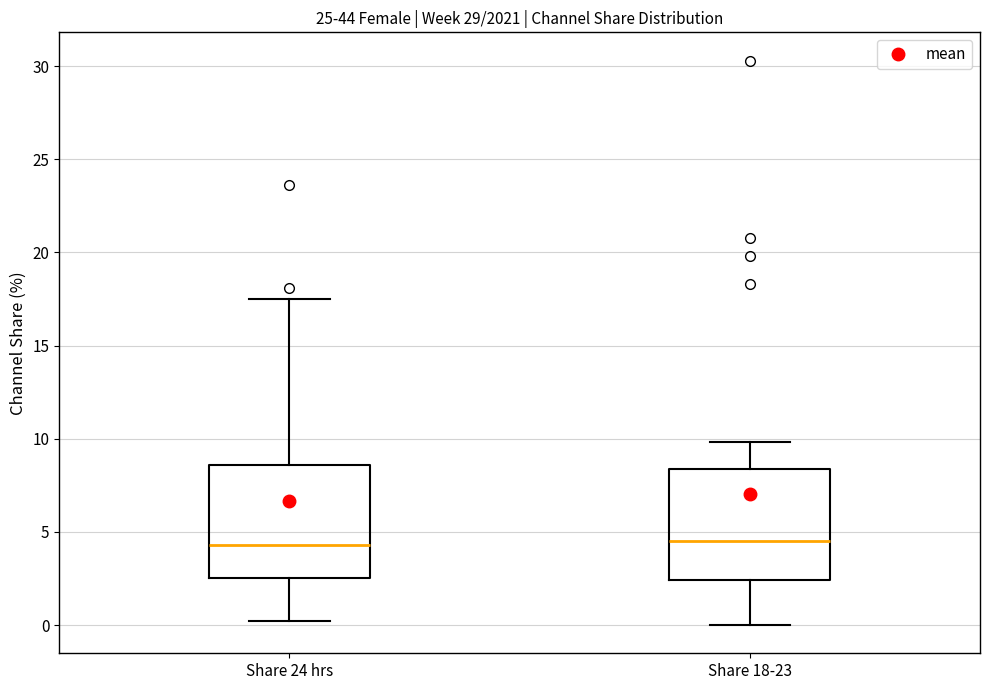

Reading left to right, read every box against the y-axis: the position of its median line, the range the box covers, and the ends of its whiskers. The values are not printed on the chart, so give them approximately, as read against the axis.

Share 24 hrs: median 4.5, box 2.5 to 8.5, whiskers 0.0 to 17.5
Share 18-23: median 4.5, box 2.5 to 8.5, whiskers 0.0 to 10.0